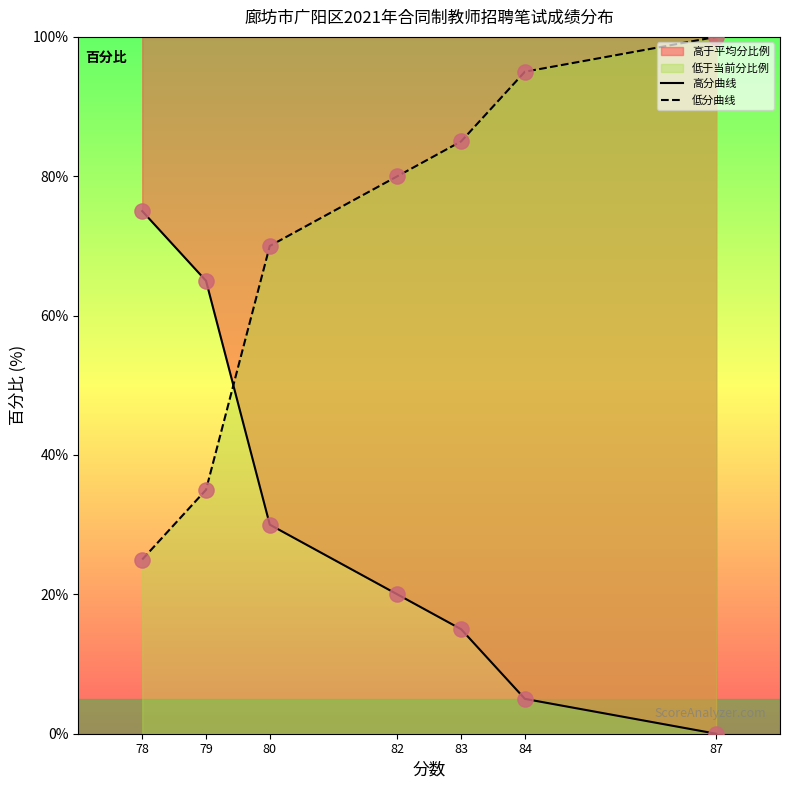

Which series reaches the maximum Y coordinate?

低分曲线